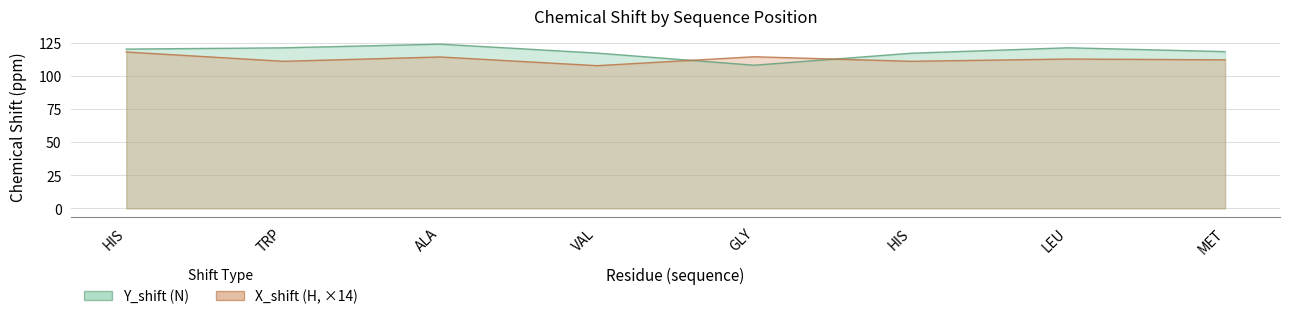

What is the average value of the X_shift series?

112.5